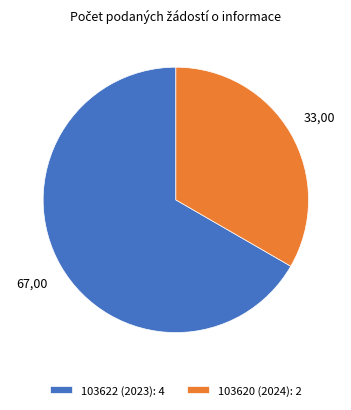

Combined, do 103622 (2023) and 103620 (2024) account for over 50%?

Yes